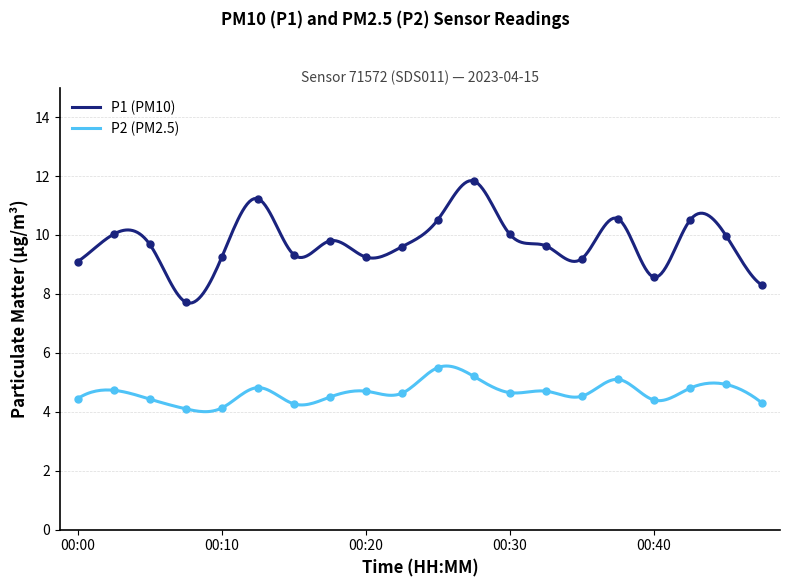

Rank the categories by P1 value from highest to lowest.

00:27, 00:13, 00:37, 00:25, 00:42, 00:03, 00:30, 00:45, 00:18, 00:05, 00:32, 00:22, 00:15, 00:10, 00:20, 00:35, 00:00, 00:40, 00:47, 00:08